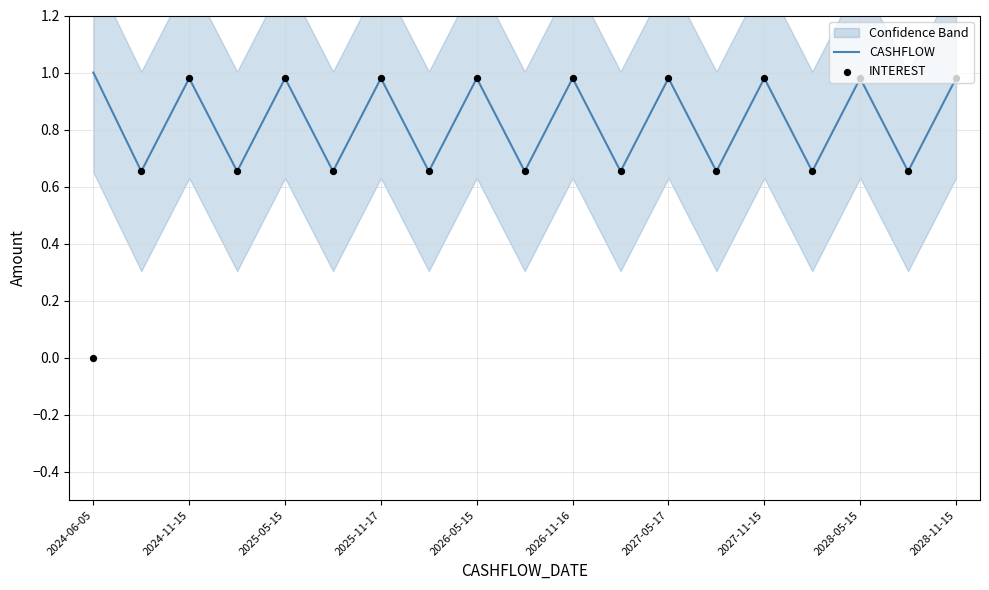

Which series has the widest spread of Y values?

INTEREST